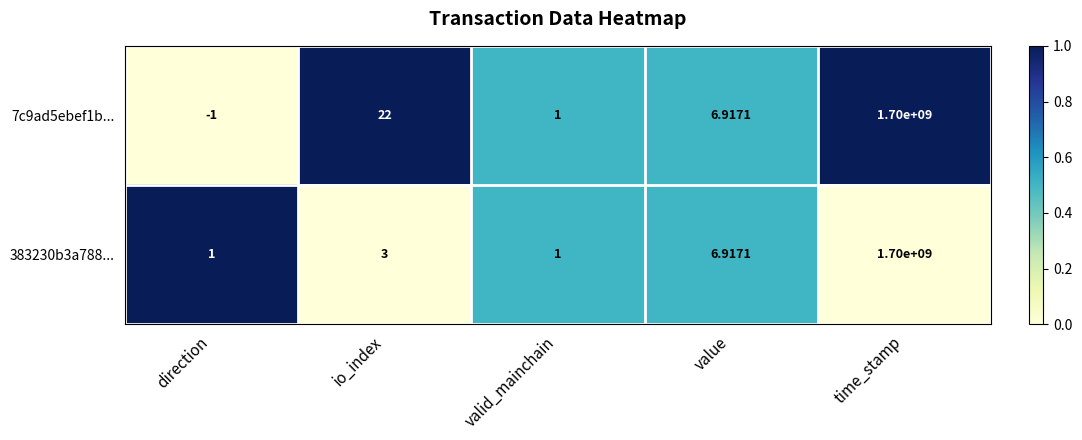

At which label does 7c9ad5ebef1b... first exceed 6?

io_index